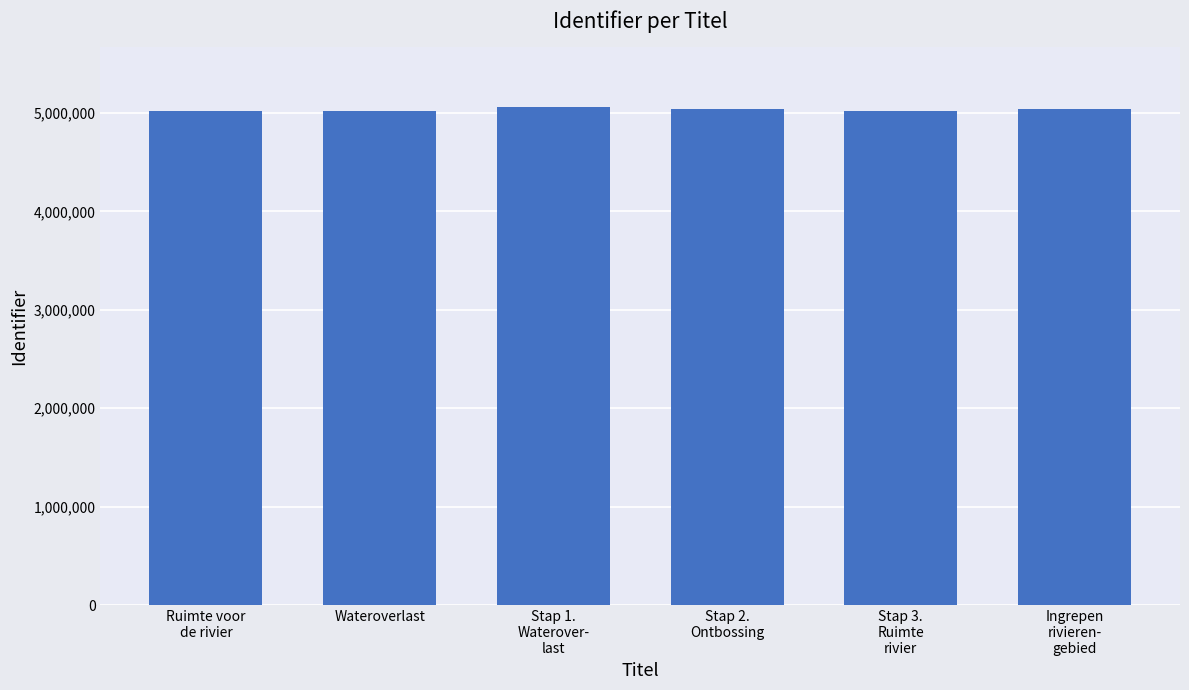

What is the difference between the maximum and minimum values?

46068